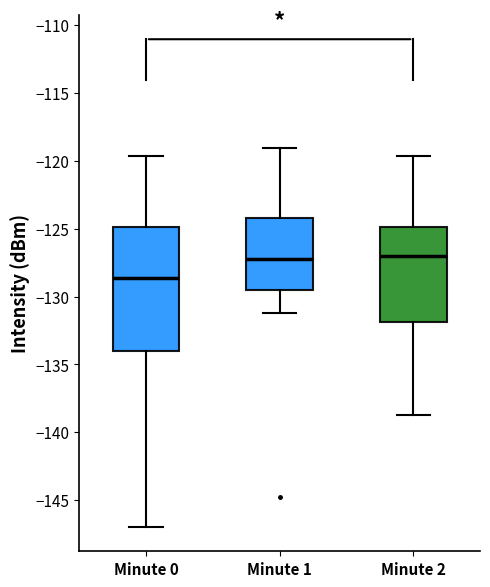

Comparing the boxes themselves (not the whiskers), which one is the tallest?

Minute 0